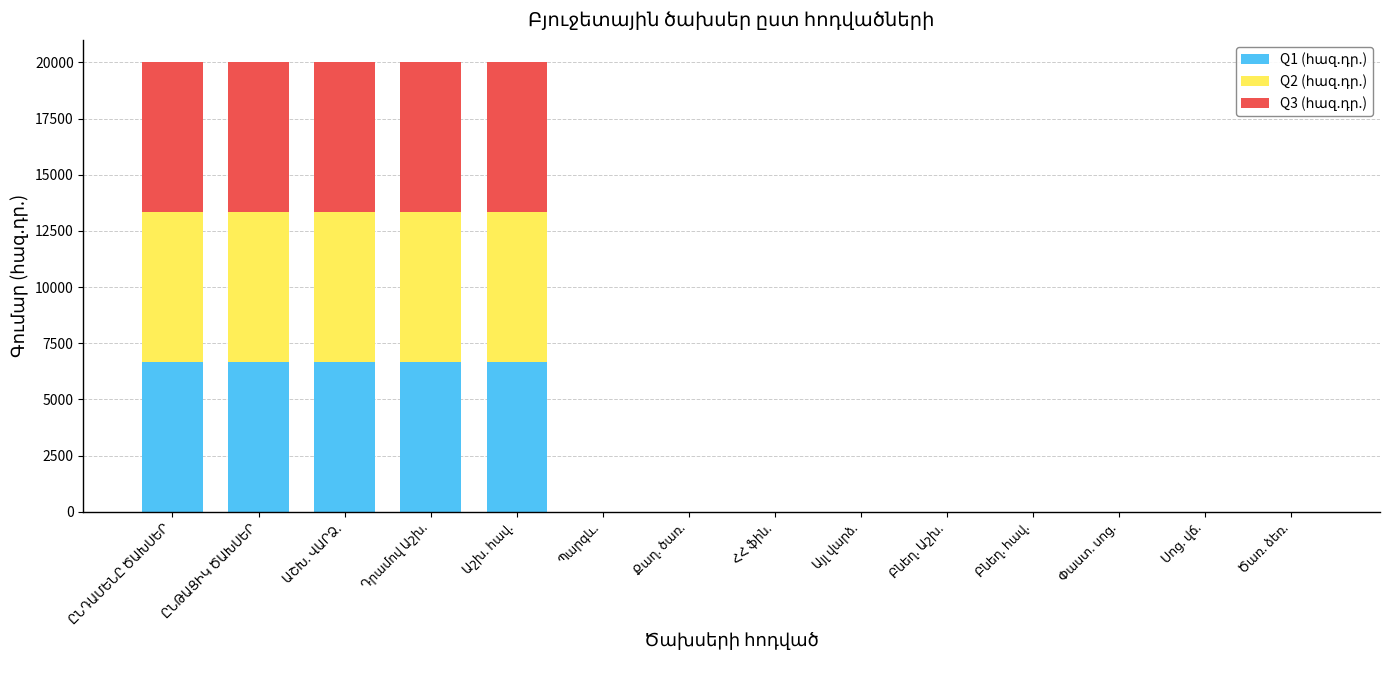

Is it true that Q3 (հազ.դր.) equals 0.0 at Այլ վարձ.?

True